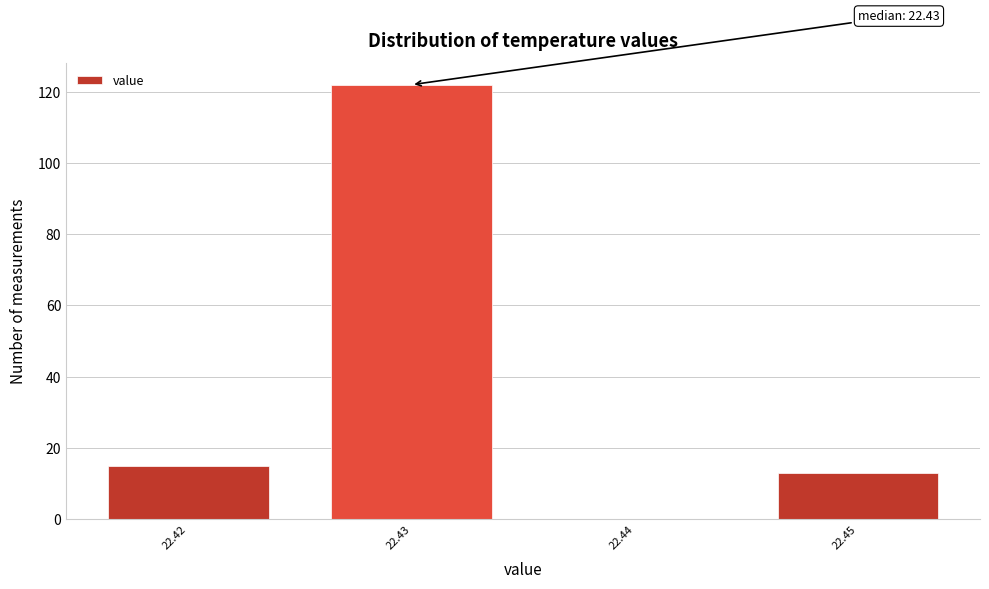

Reading right to left, list all the values displayed in this chart.

22.45=13	22.44=0	22.43=122	22.42=15